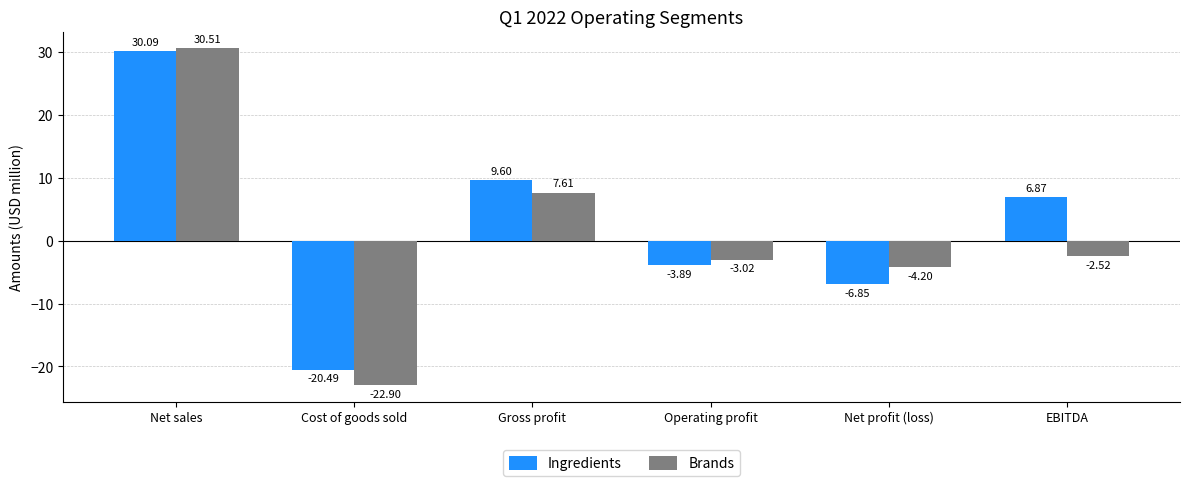

Which series has the largest total across all categories?

Ingredients